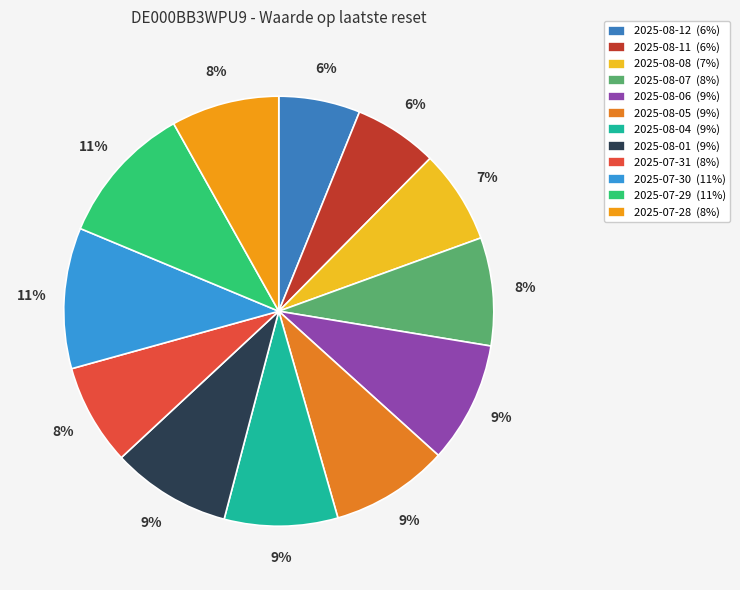

How many slices are in this pie chart?

12